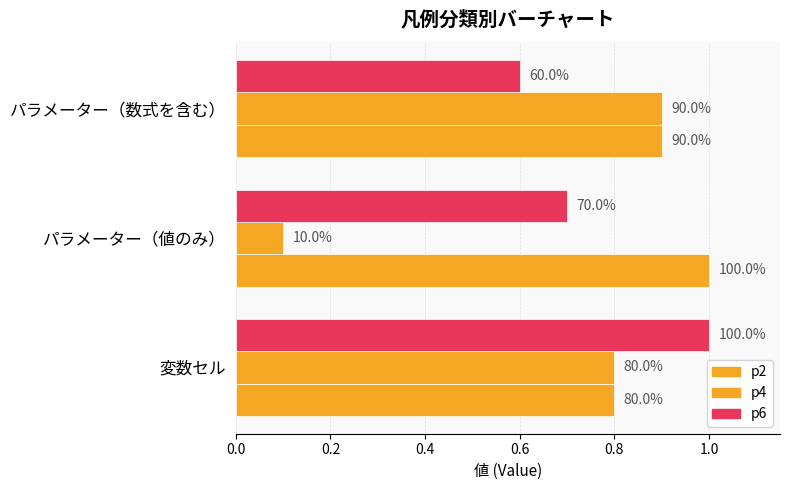

What are all the series names shown in the legend?

p2, p4, p6